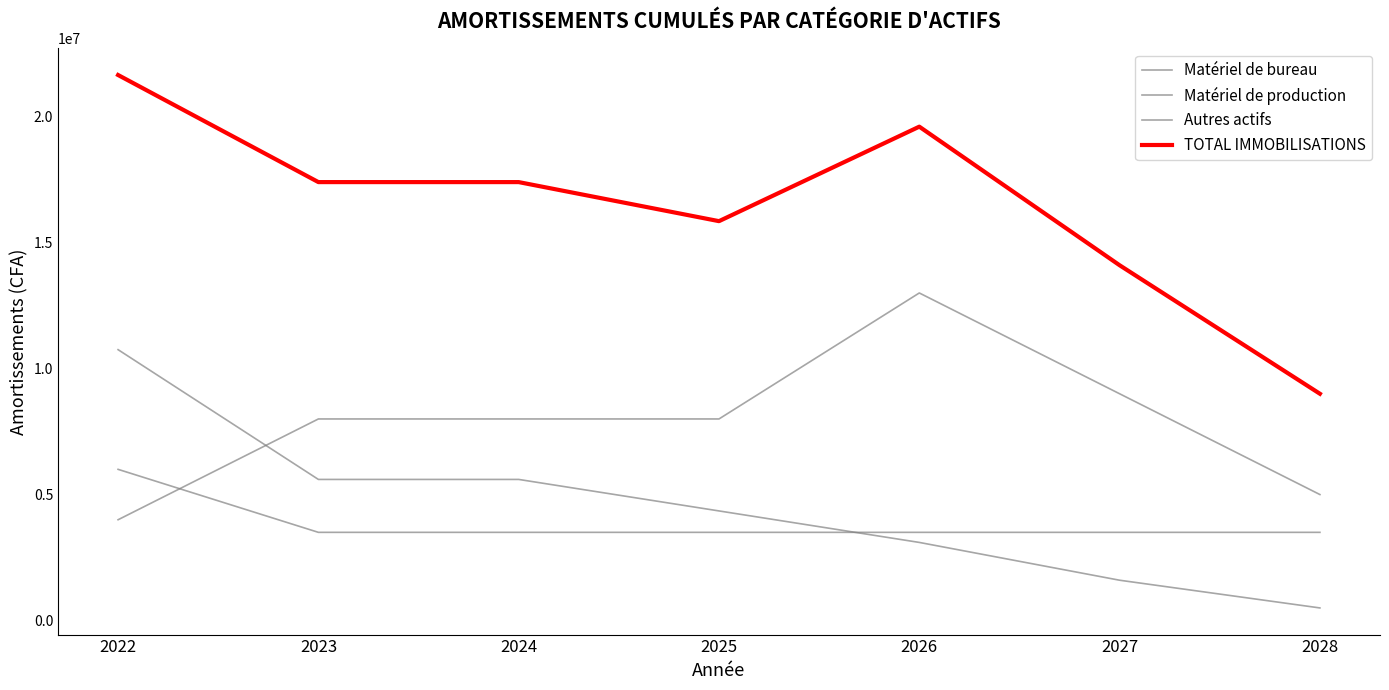

What is the approximate value of Matériel de bureau at 2024, to the nearest 10?

5600000